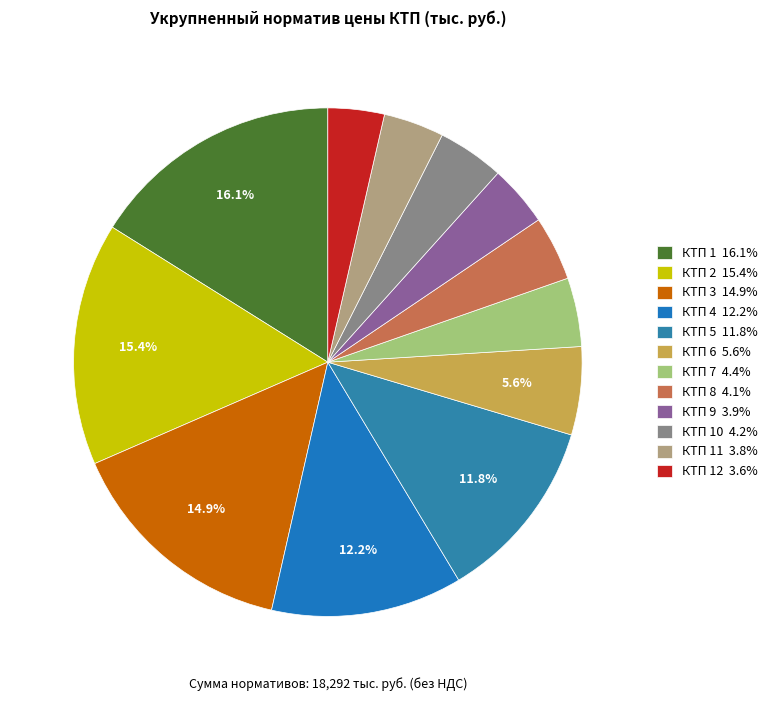

How many slices are in this pie chart?

12